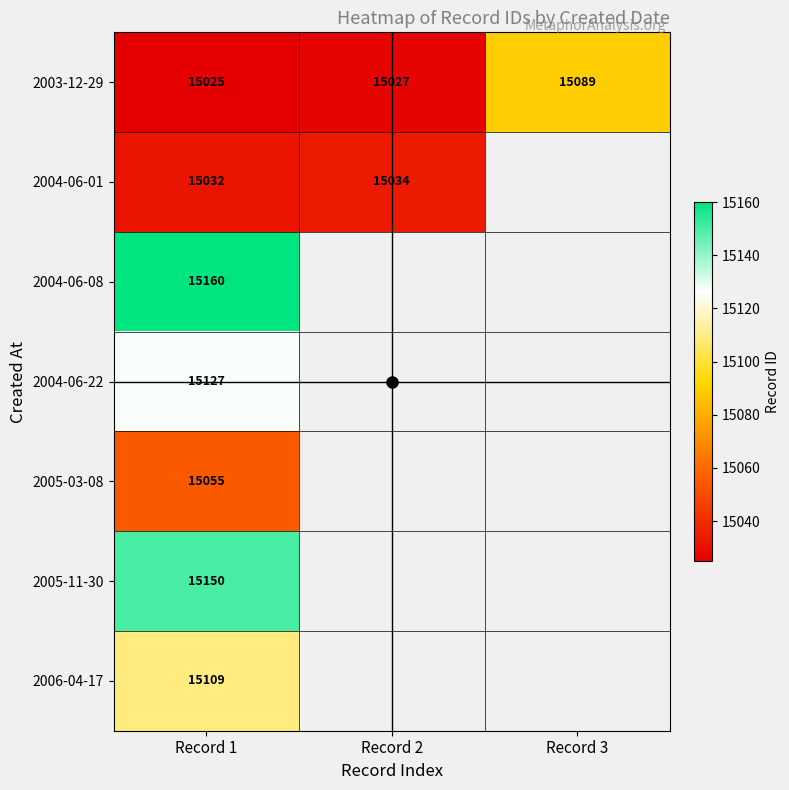

Is the value of 2005-03-08 at Record 3 greater than the value of 2006-04-17 at Record 2?

No